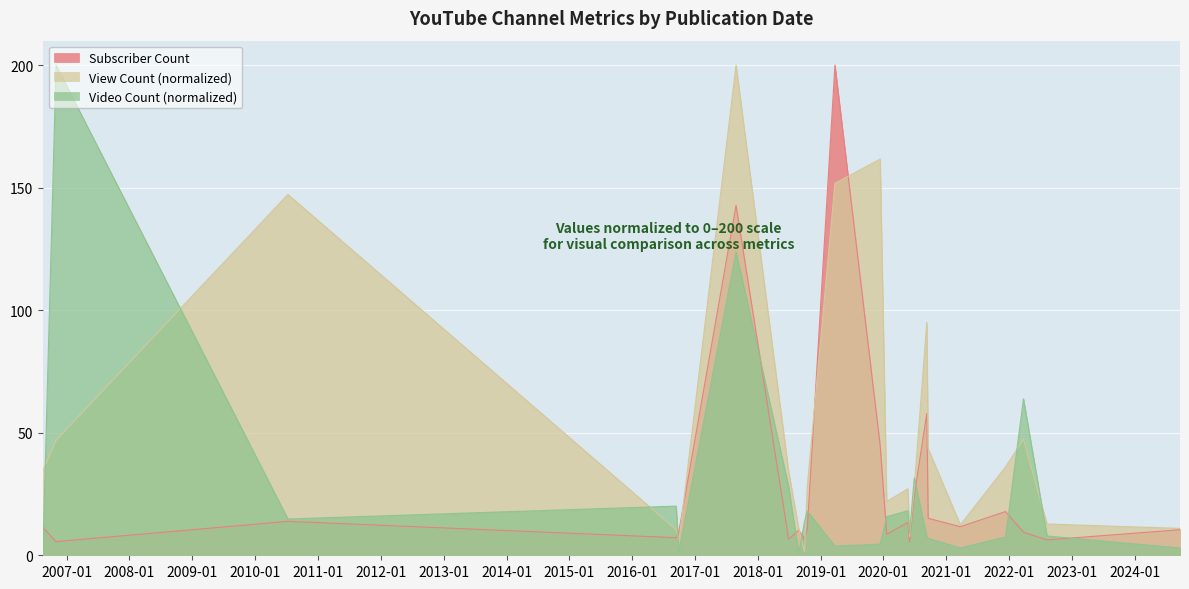

Which series ends up on top after the final intersection of Subscriber Count and View Count?

View Count